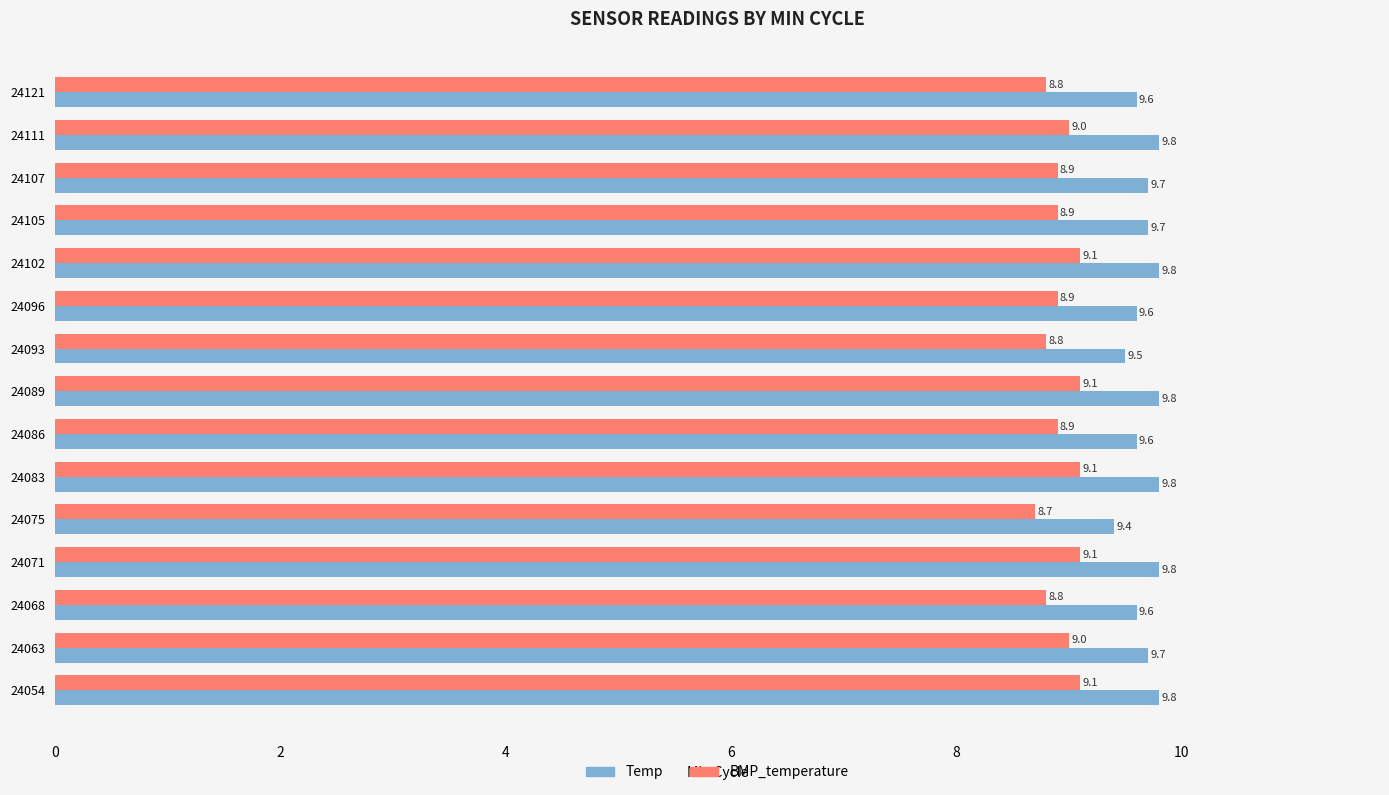

The Temp series shows 9.6 at 24121. True or false?

True